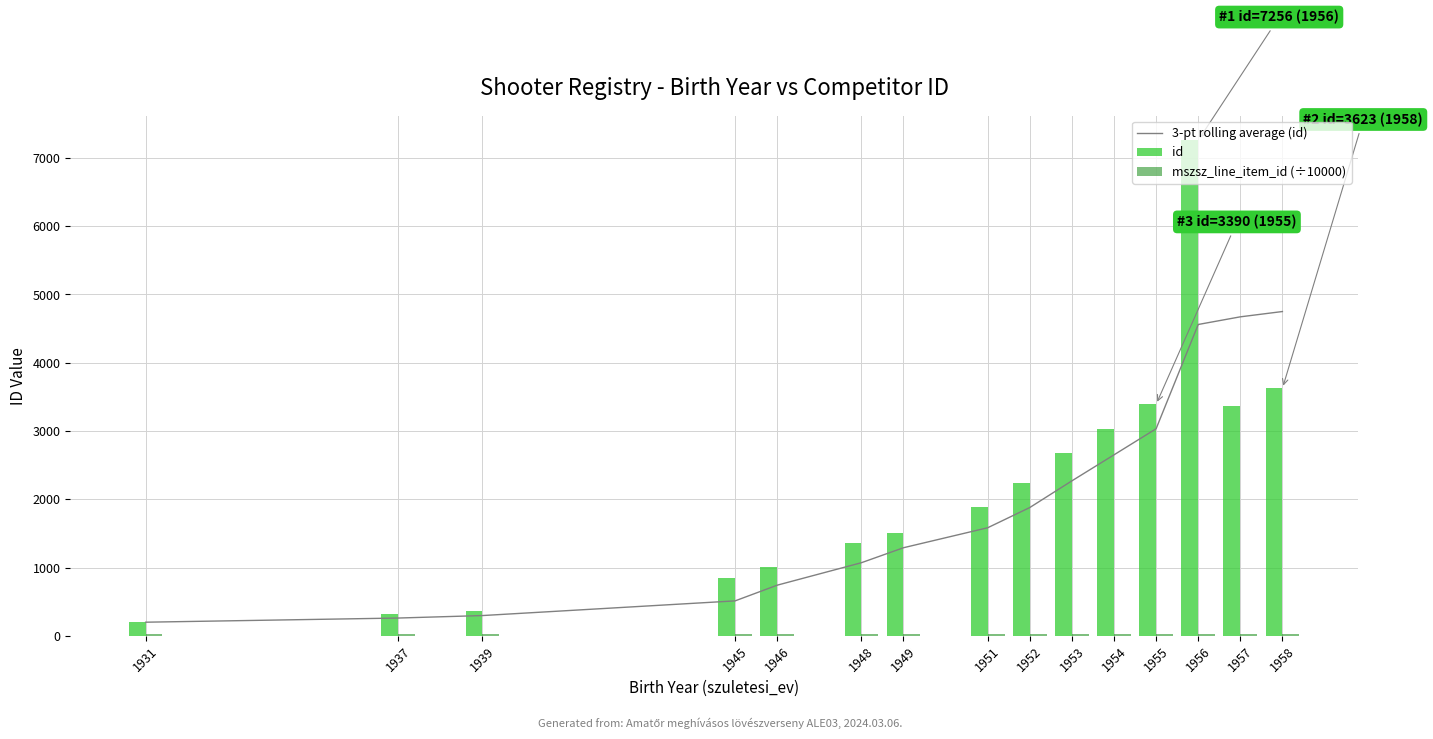

What is the minimum value for id?

199.0